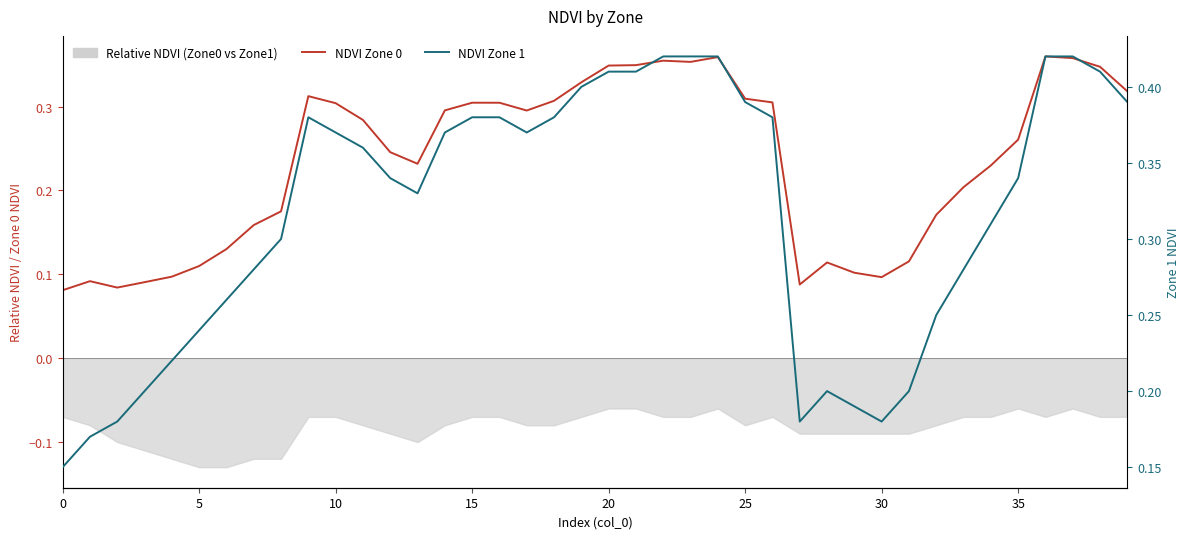

What is the average value of the NDVI Zone 1 series?

0.3